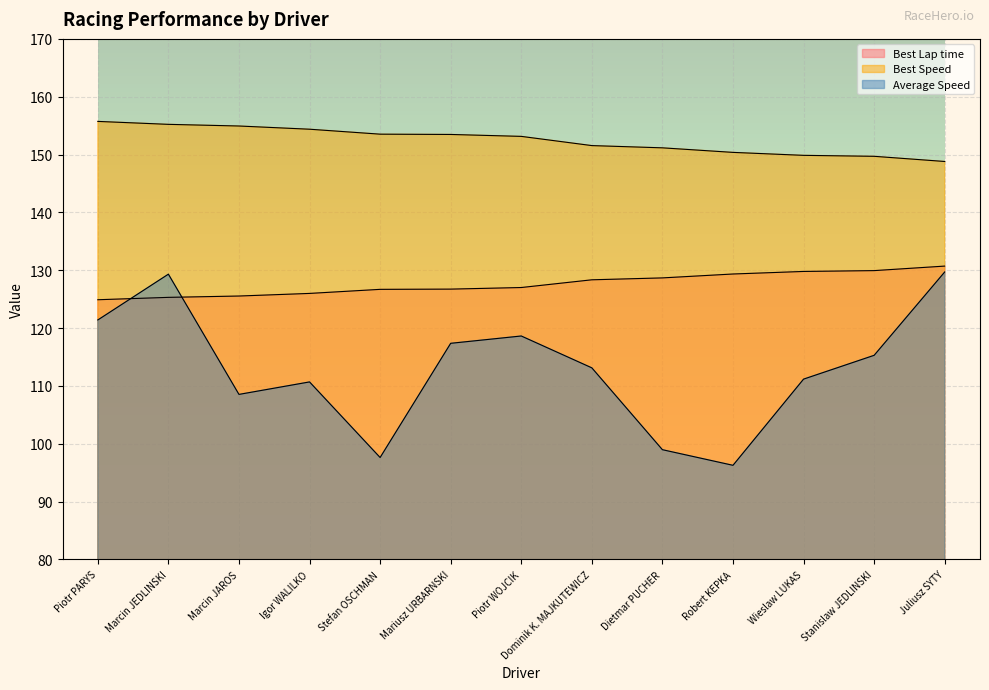

Is the value of Average Speed at Dominik K. MAJKUTEWICZ greater than the value of Best Lap time at Piotr PARYS?

No